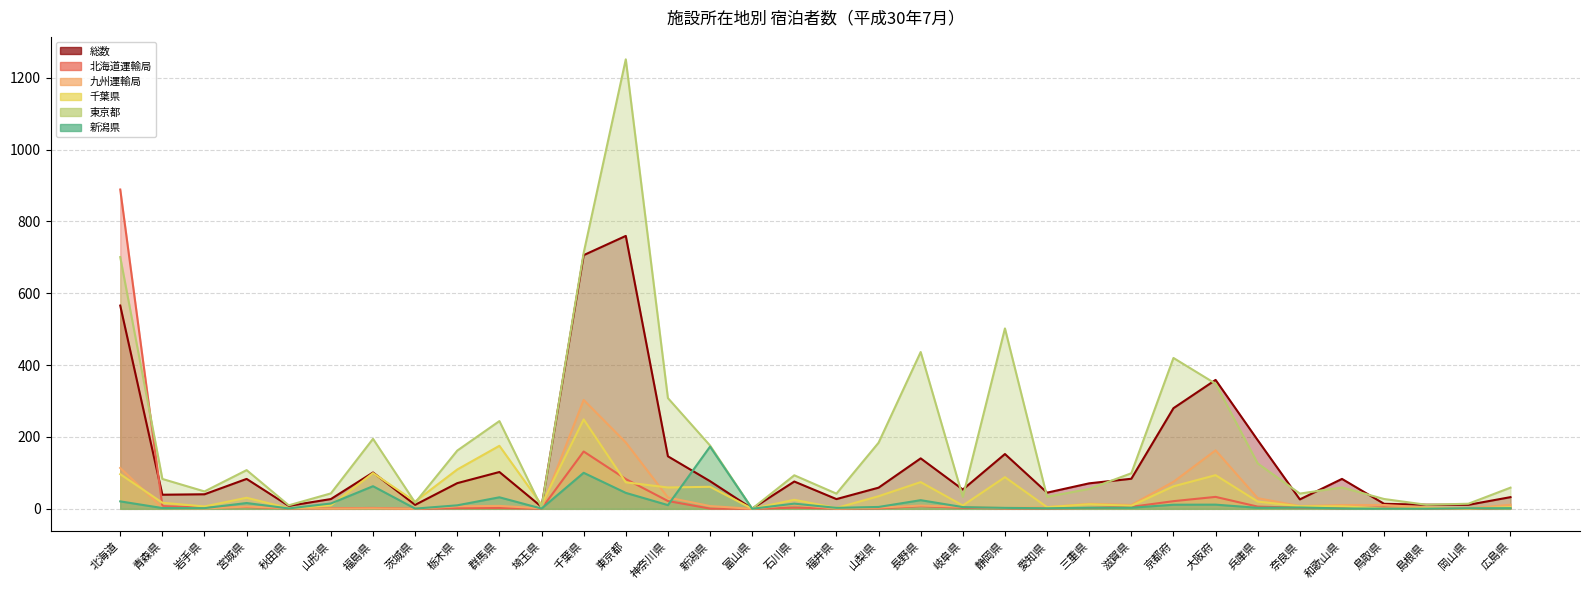

At which label does 千葉県 reach its minimum?

富山県